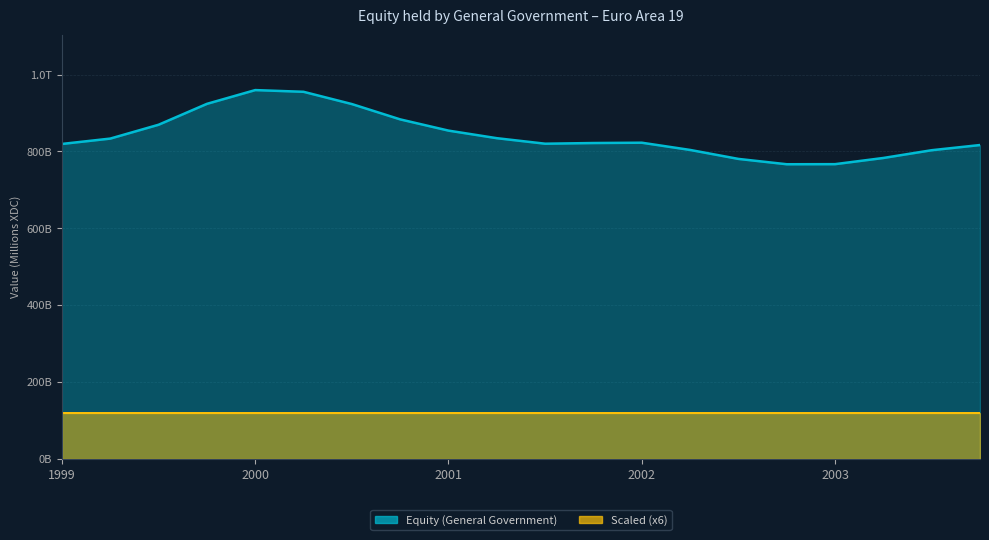

At how many categories does at least one series exceed 423083?

20